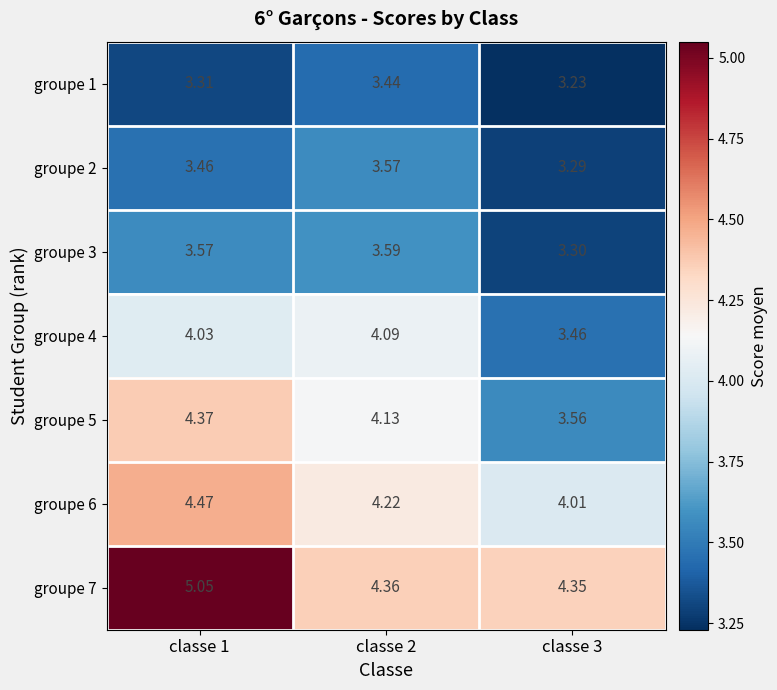

What is the total value across all series at classe 3?

25.2